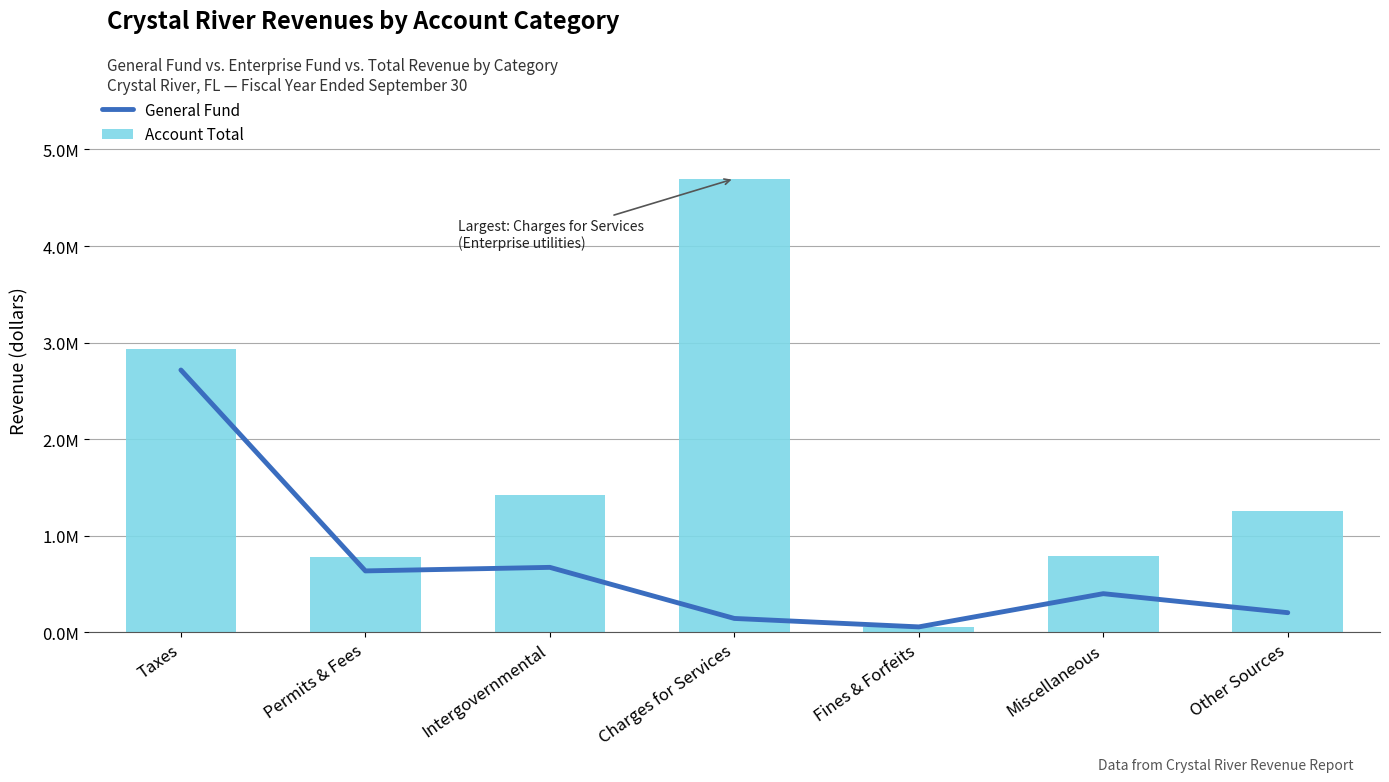

What position from the left is Permits & Fees?

2